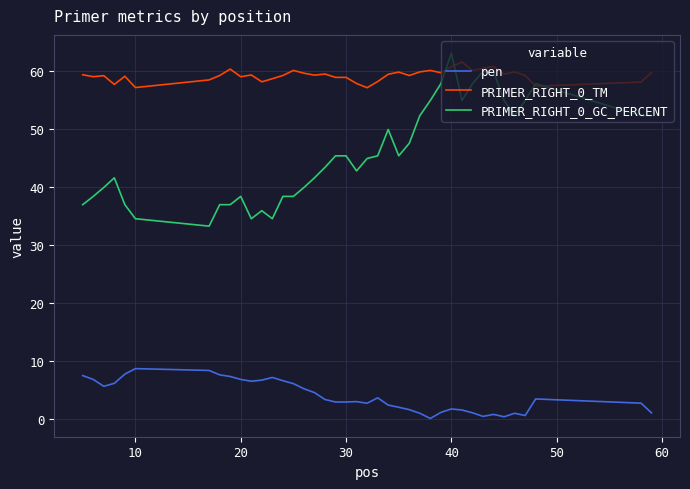

What is the difference between the second highest and second lowest values in the PRIMER_RIGHT_0_TM series?

3.7